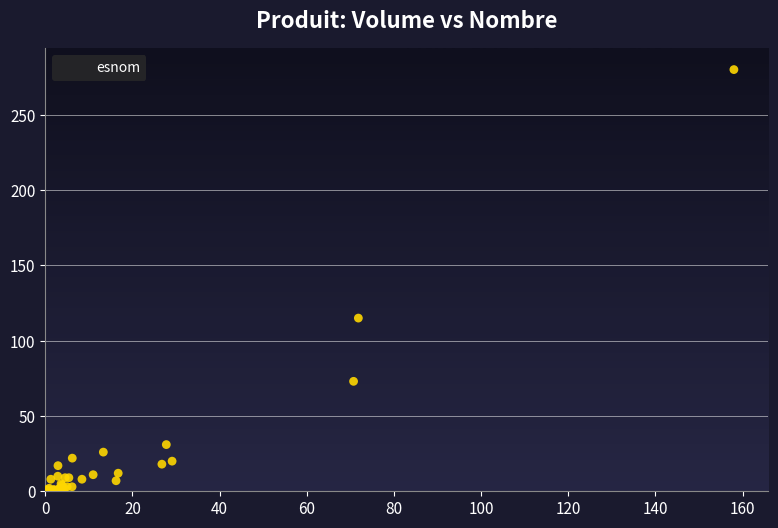

What Y value in the scatter plot is closest to 140?

115